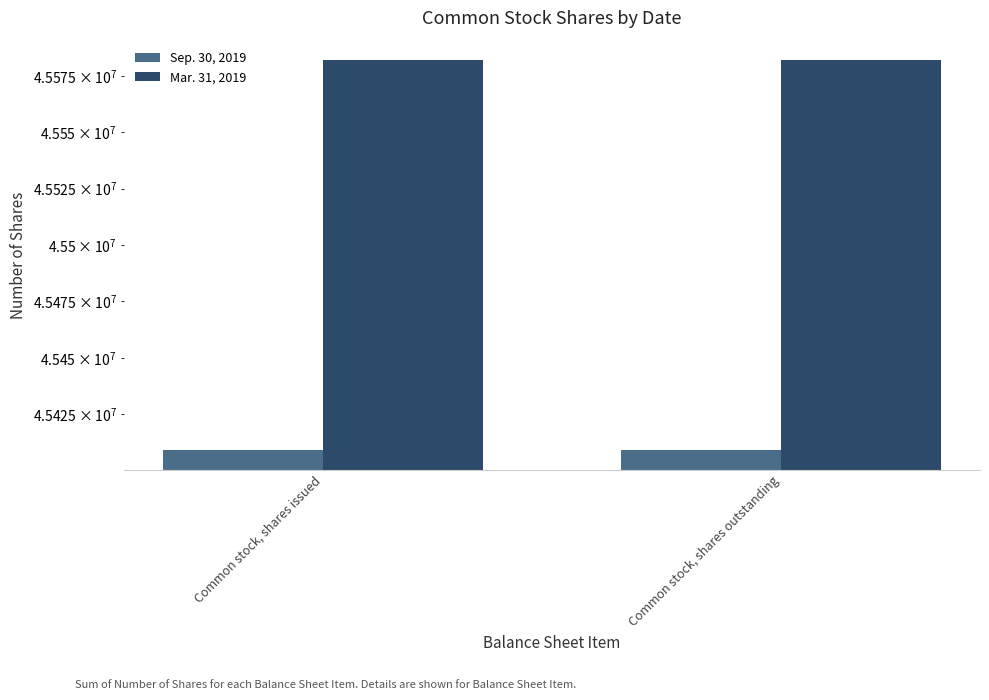

Is it true that Sep. 30, 2019 equals 45409000 at Common stock, shares outstanding?

True